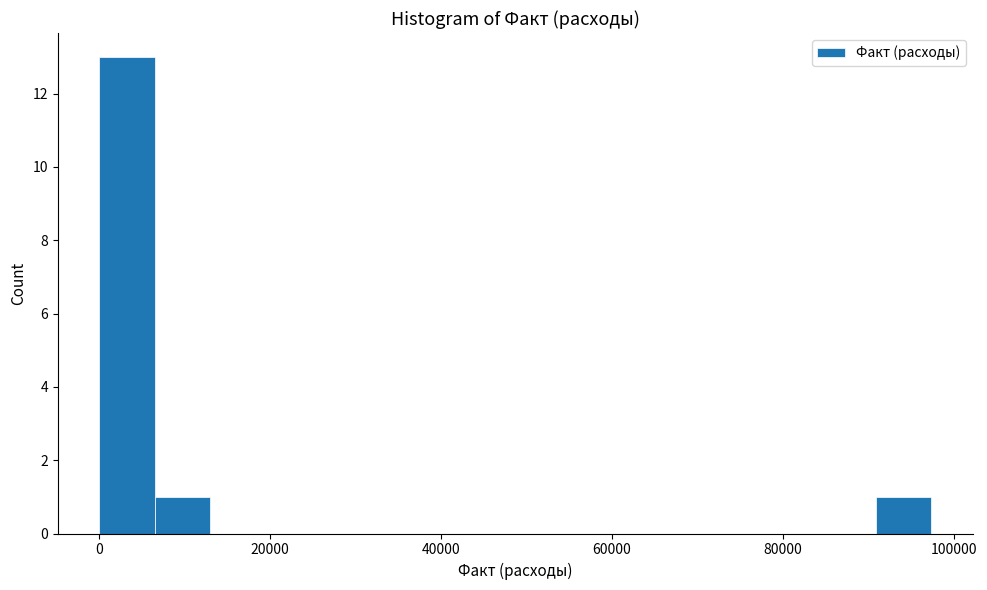

Read against the x-axis, roughly where is the centre of the tallest bar?

4000